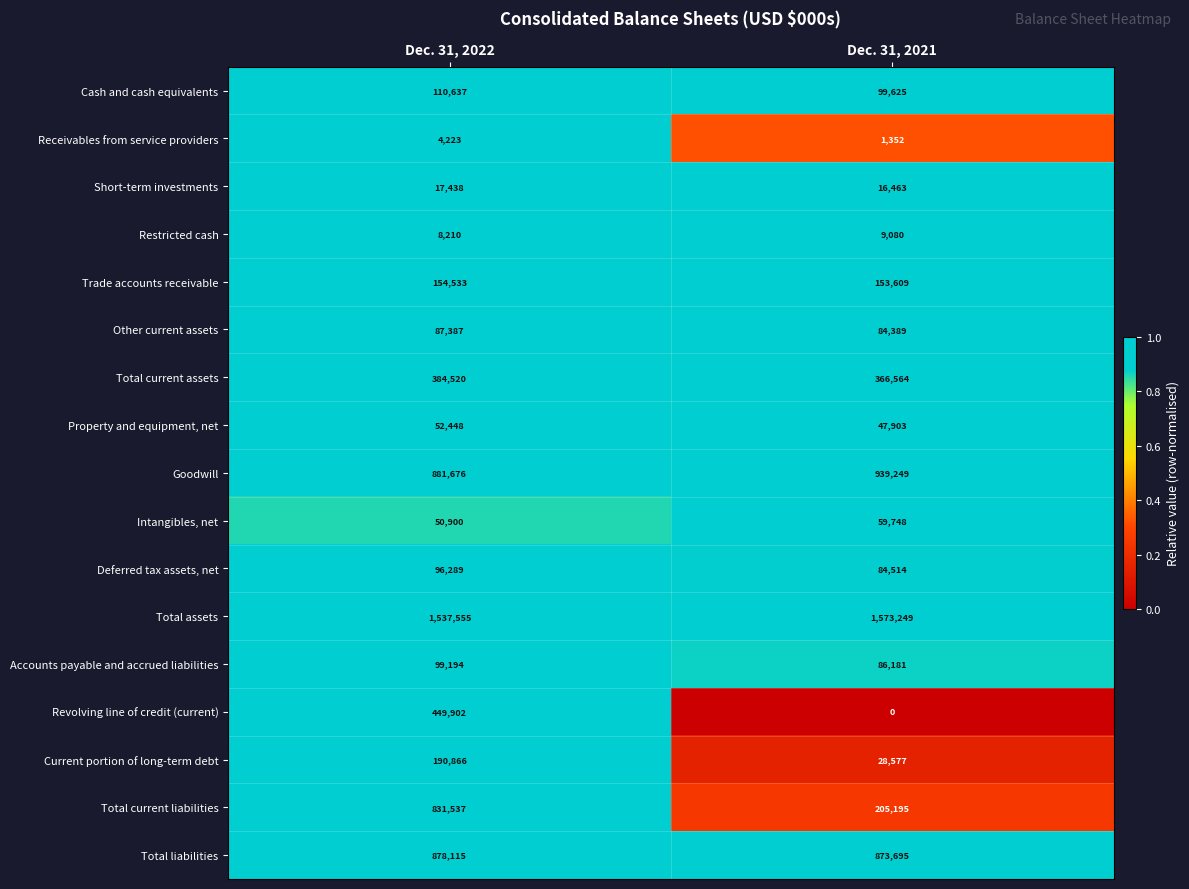

At how many categories does at least one series exceed 0?

2